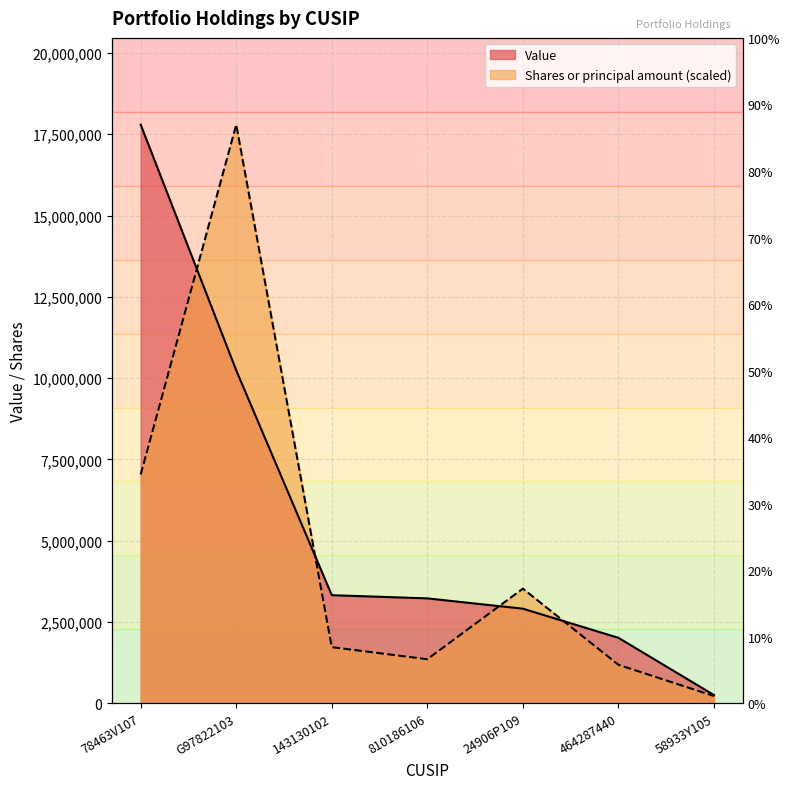

What is the spread (max minus min) of values at 810186106?

1871101.2